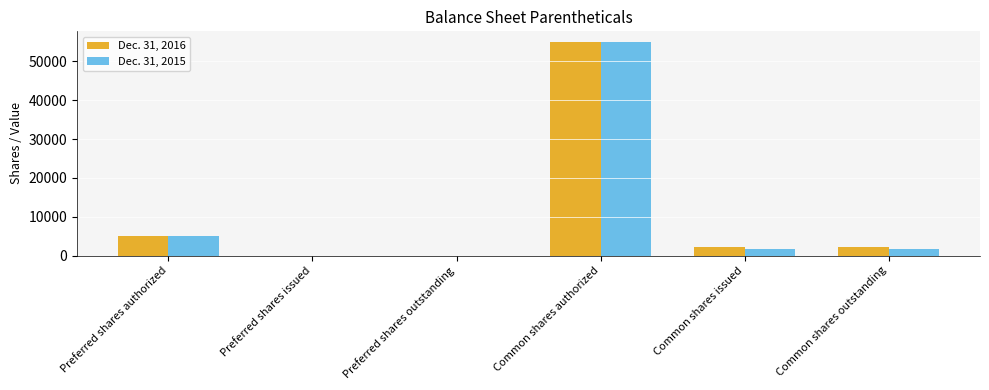

What is the total value across all series at Preferred shares authorized?

10000